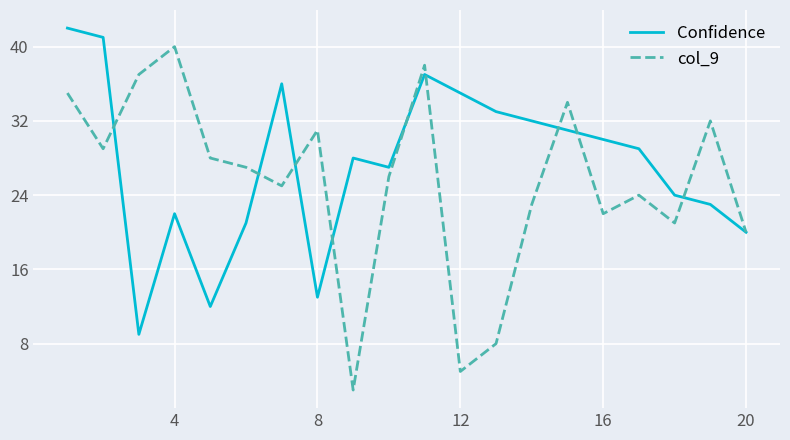

Which series has the widest spread of values?

col_9